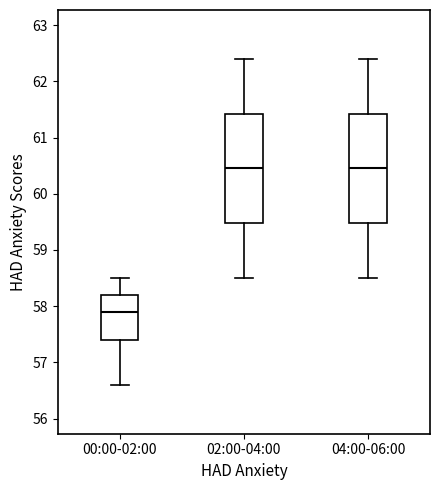

Where is the lower edge of the box for 00:00-02:00 on the y-axis? The values are not printed on the chart, so give them approximately, as read against the axis.

57.4